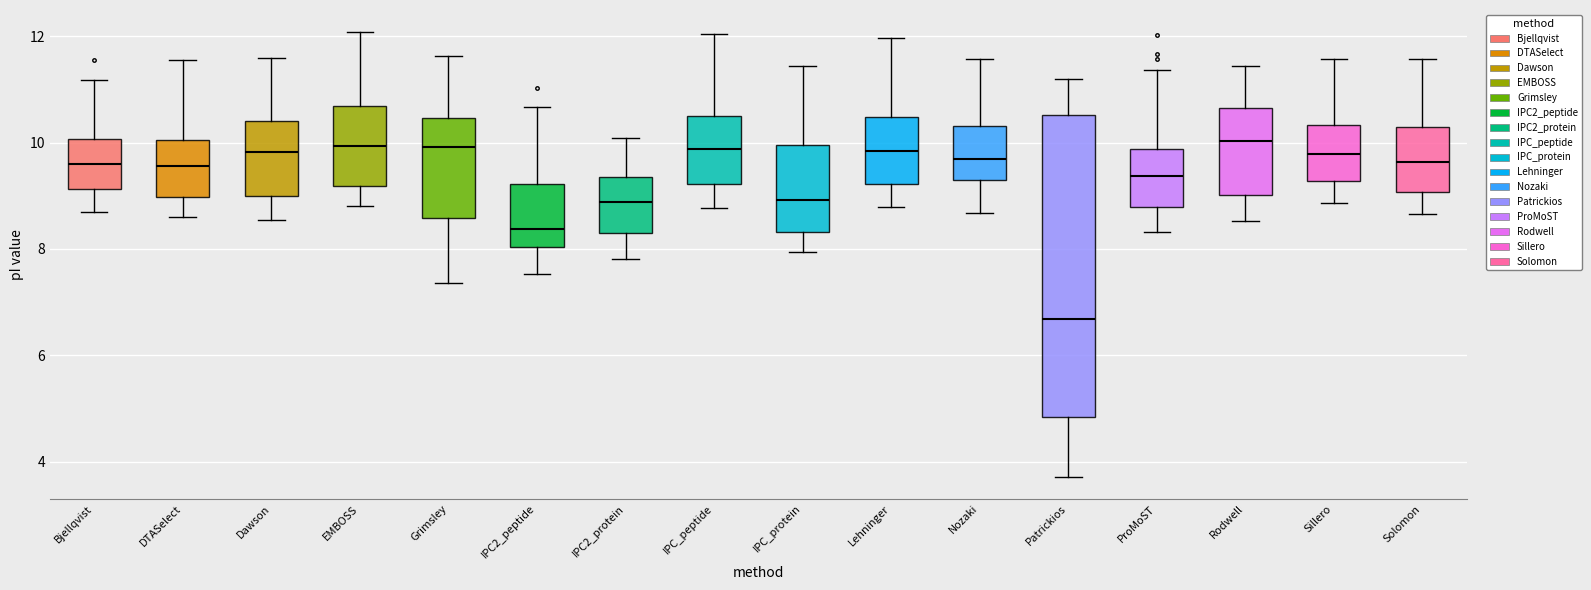

Which box has the lowest median line?

Patrickios